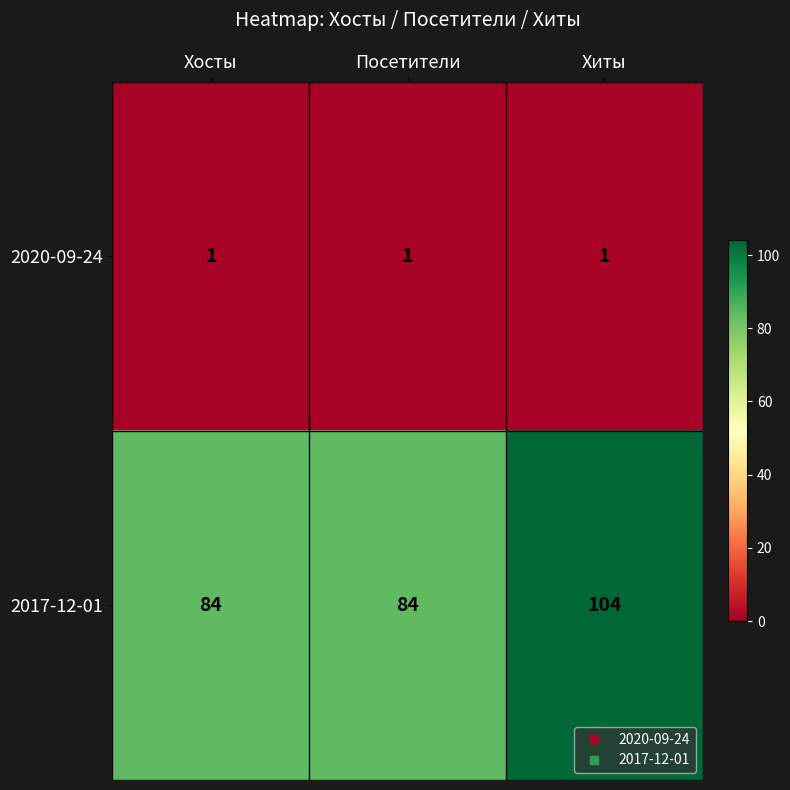

Is it true that 2017-12-01 equals 130 at Посетители?

False